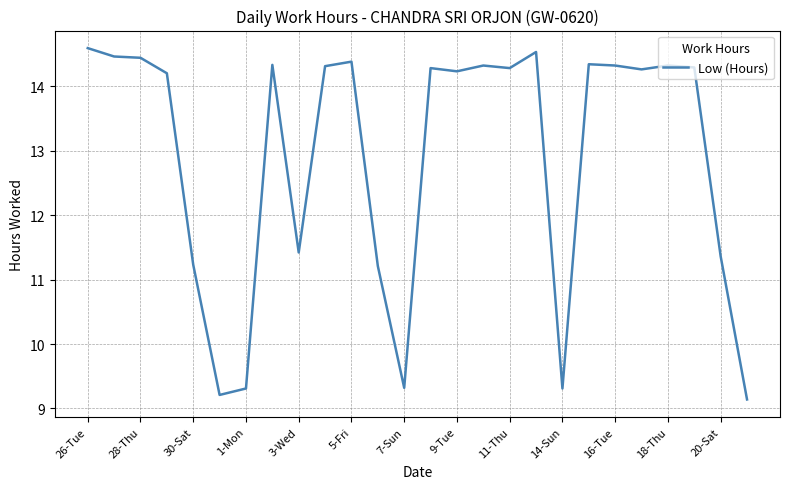

What is the maximum value shown in the chart?

14.6